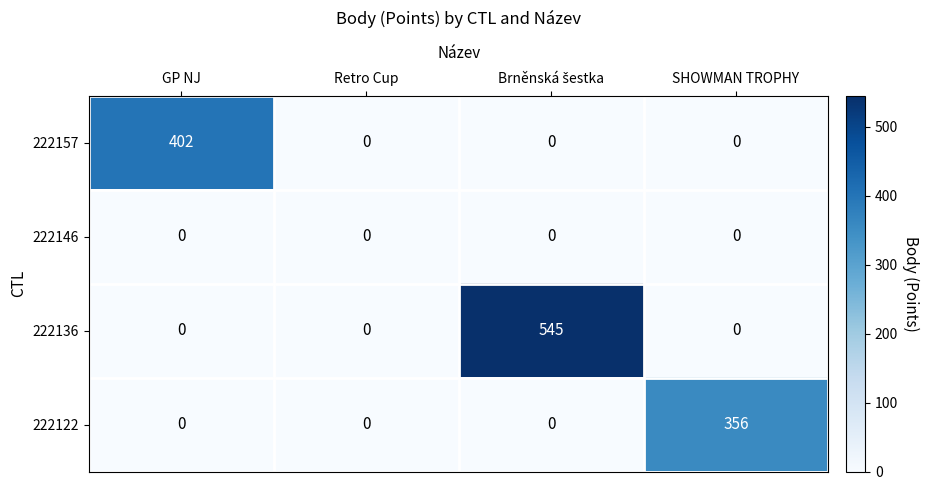

The 222146 series shows 0 at SHOWMAN TROPHY. True or false?

True